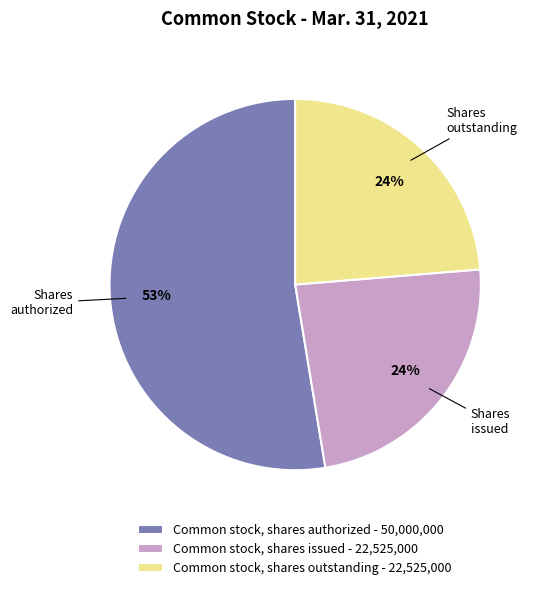

Which slice is the largest?

Common stock, shares authorized - 50,000,000